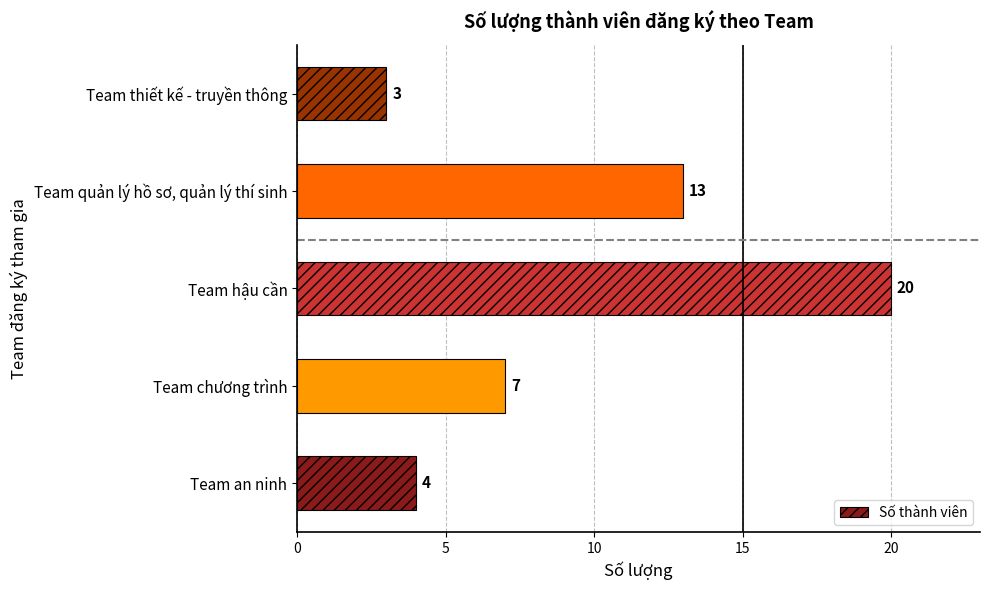

Approximately how many times larger is the value at Team chương trình compared to Team thiết kế - truyền thông?

2.3